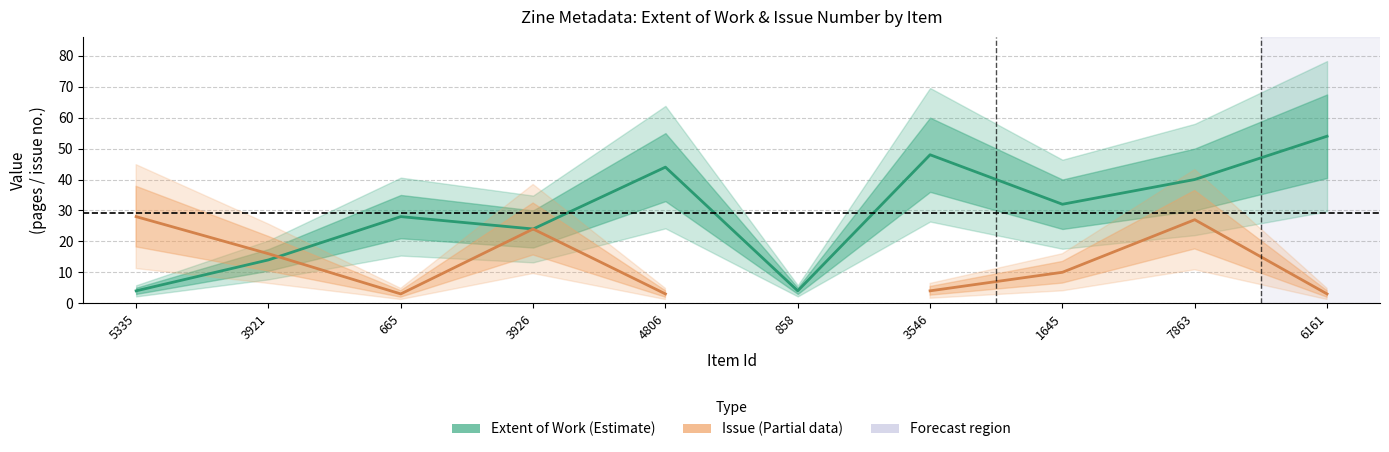

What is the greatest value displayed?

54.0